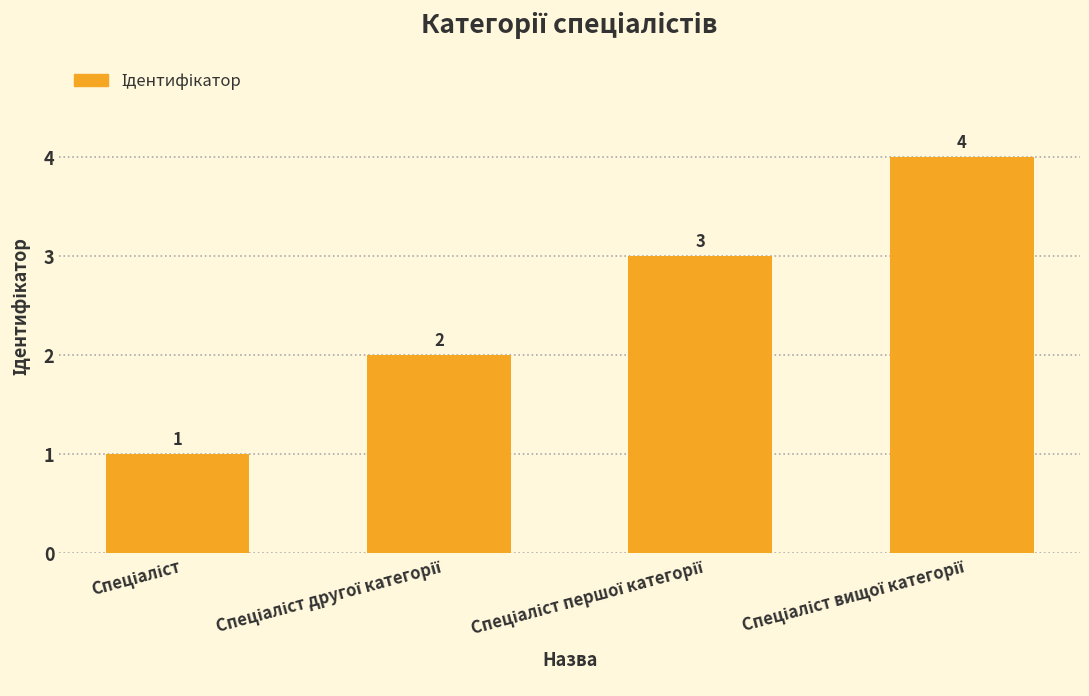

What is the difference between the maximum and minimum values?

3